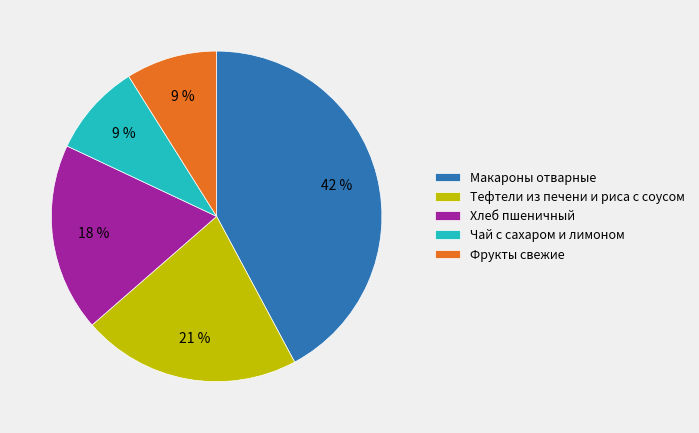

Count the number of slices in the pie.

5